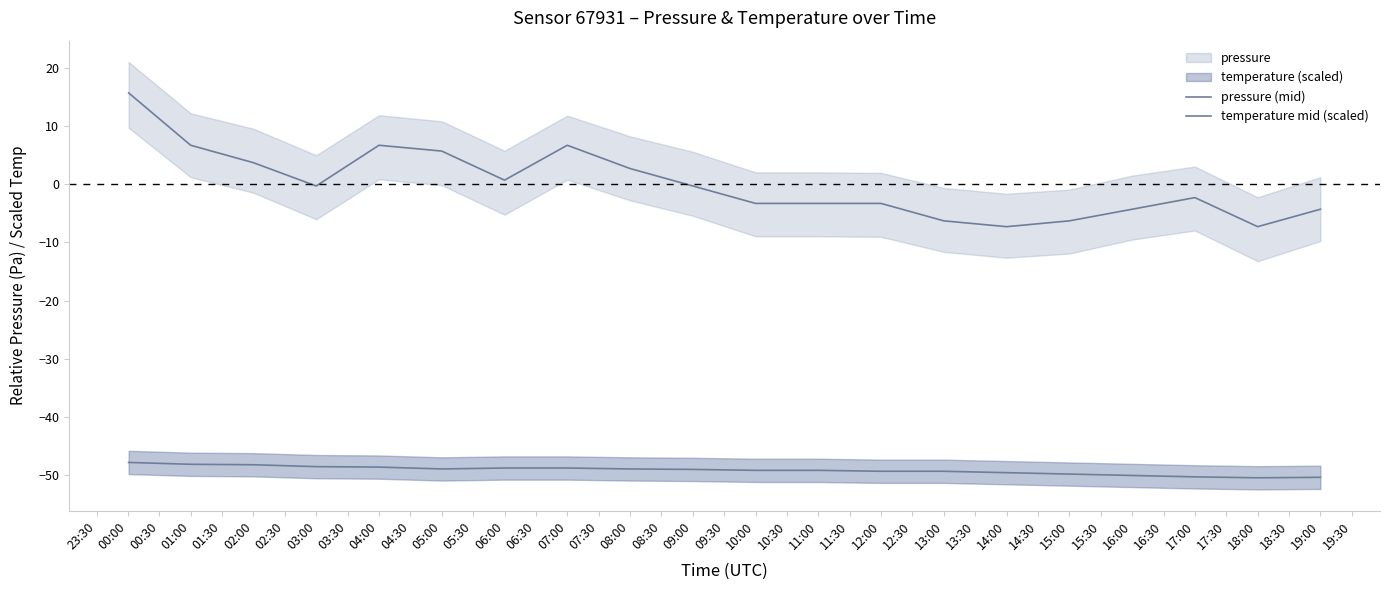

How many values in the temperature mid (scaled) series are below -49?

11